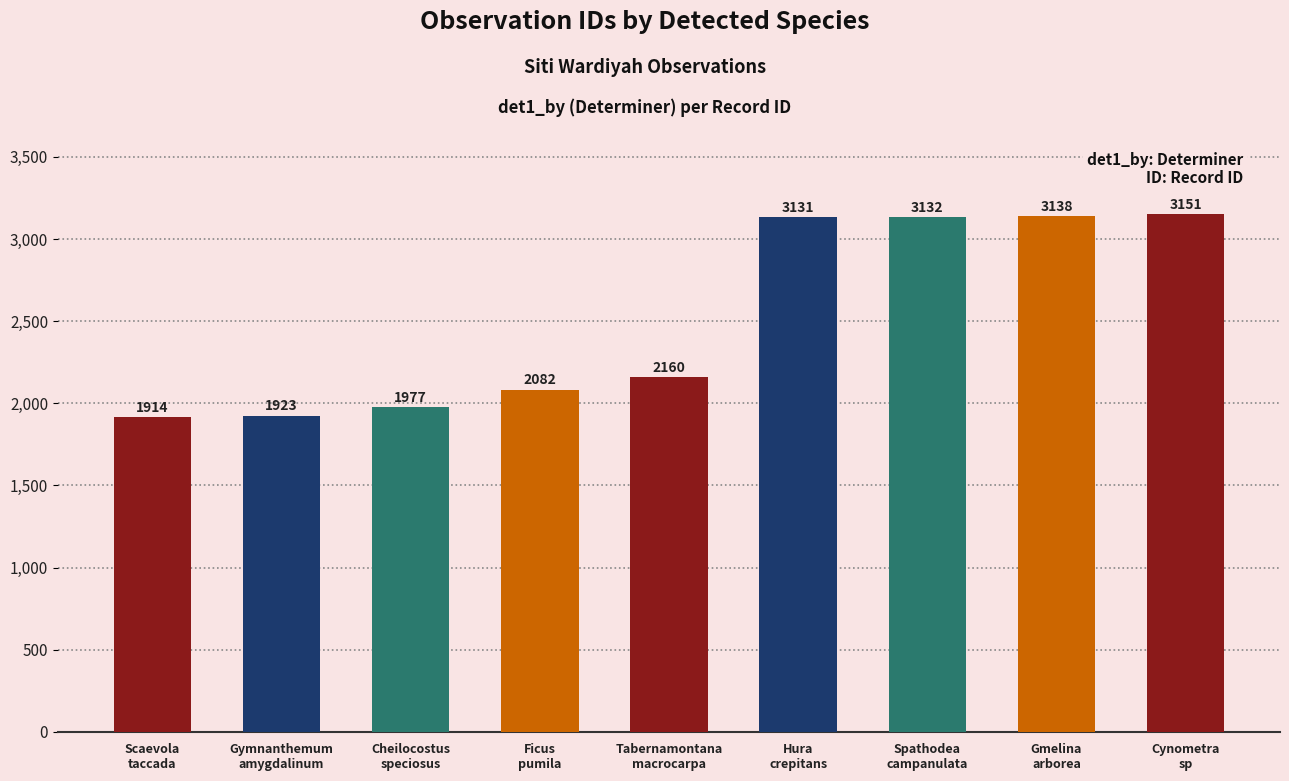

Where does the data first go above 2160?

Hura crepitans